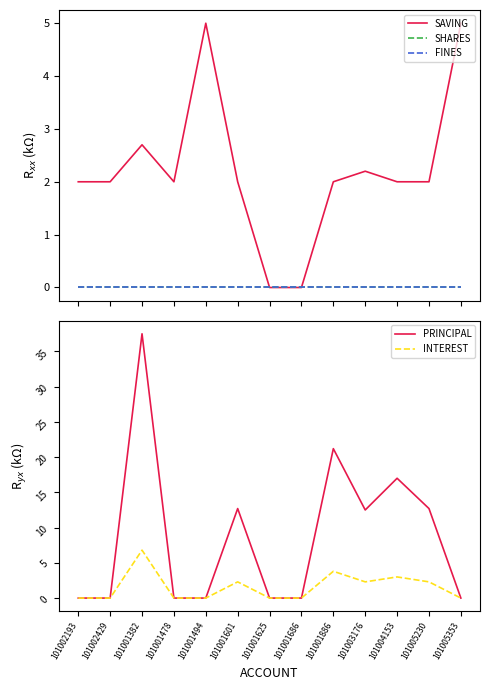

At which category does INTEREST reach its first local peak?

101001382